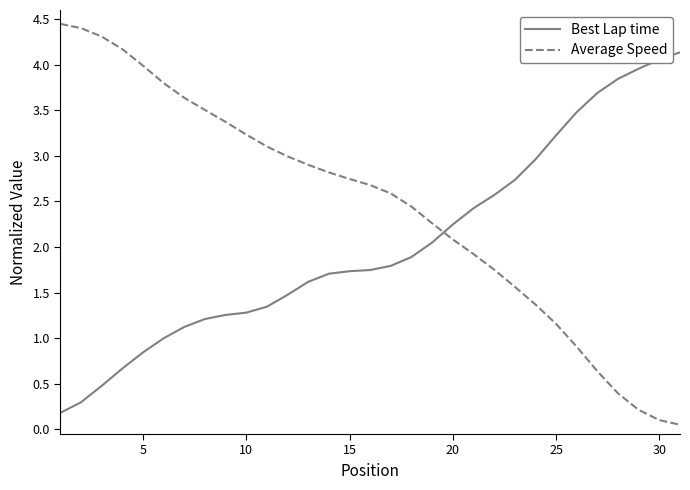

How many intersections are there between Average Speed and Best Lap time?

1